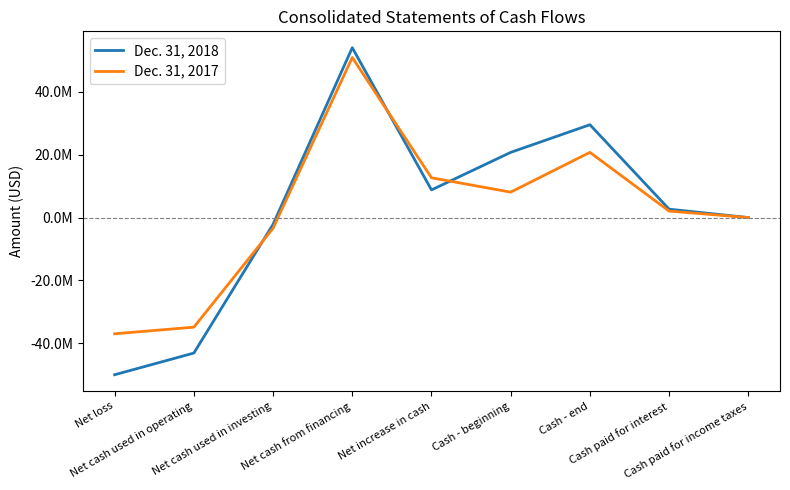

Which category has the lowest value across all series?

Net loss